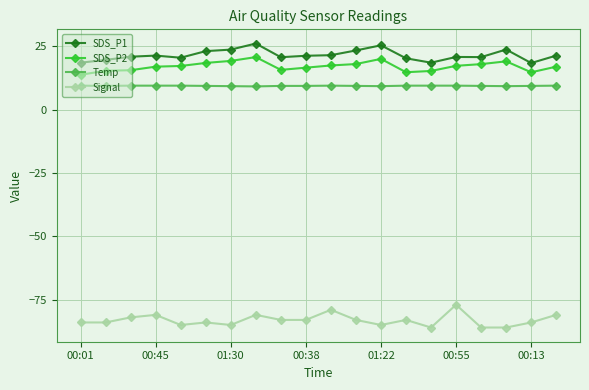

What is the difference between the maximum and second lowest values in the SDS_P1 series?

7.6